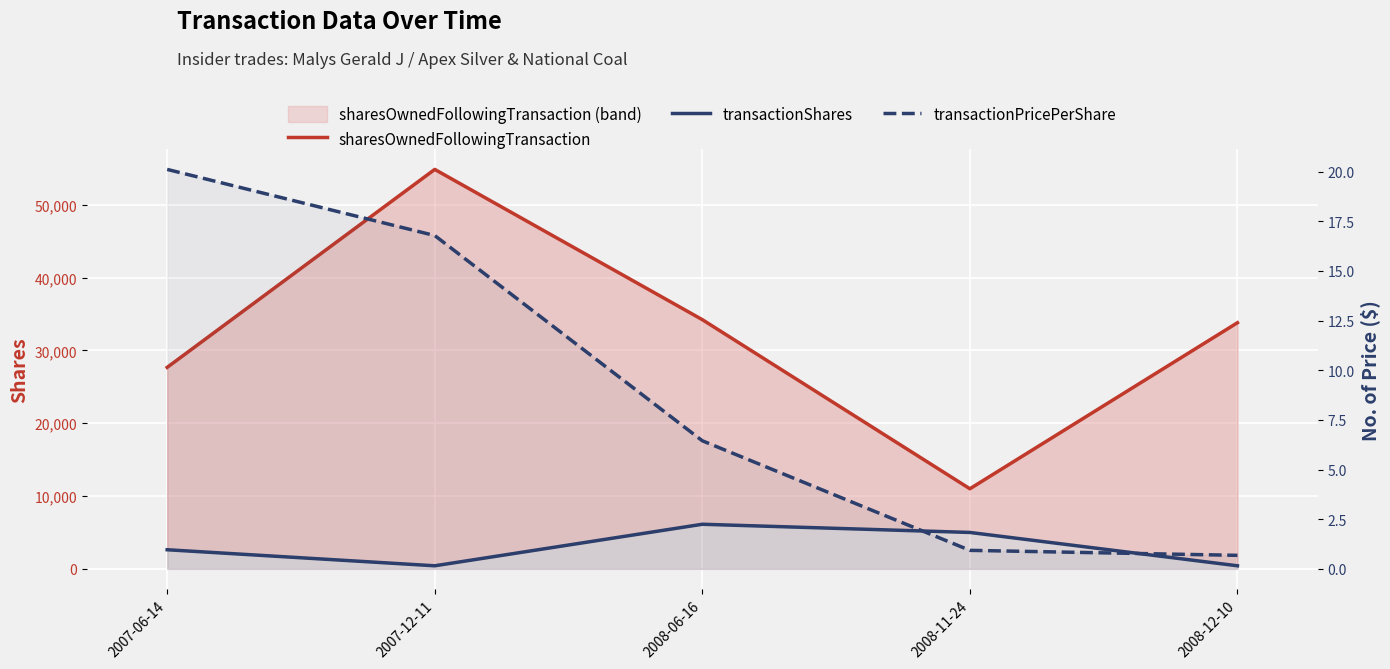

Which series has the widest spread of values?

sharesOwnedFollowingTransaction